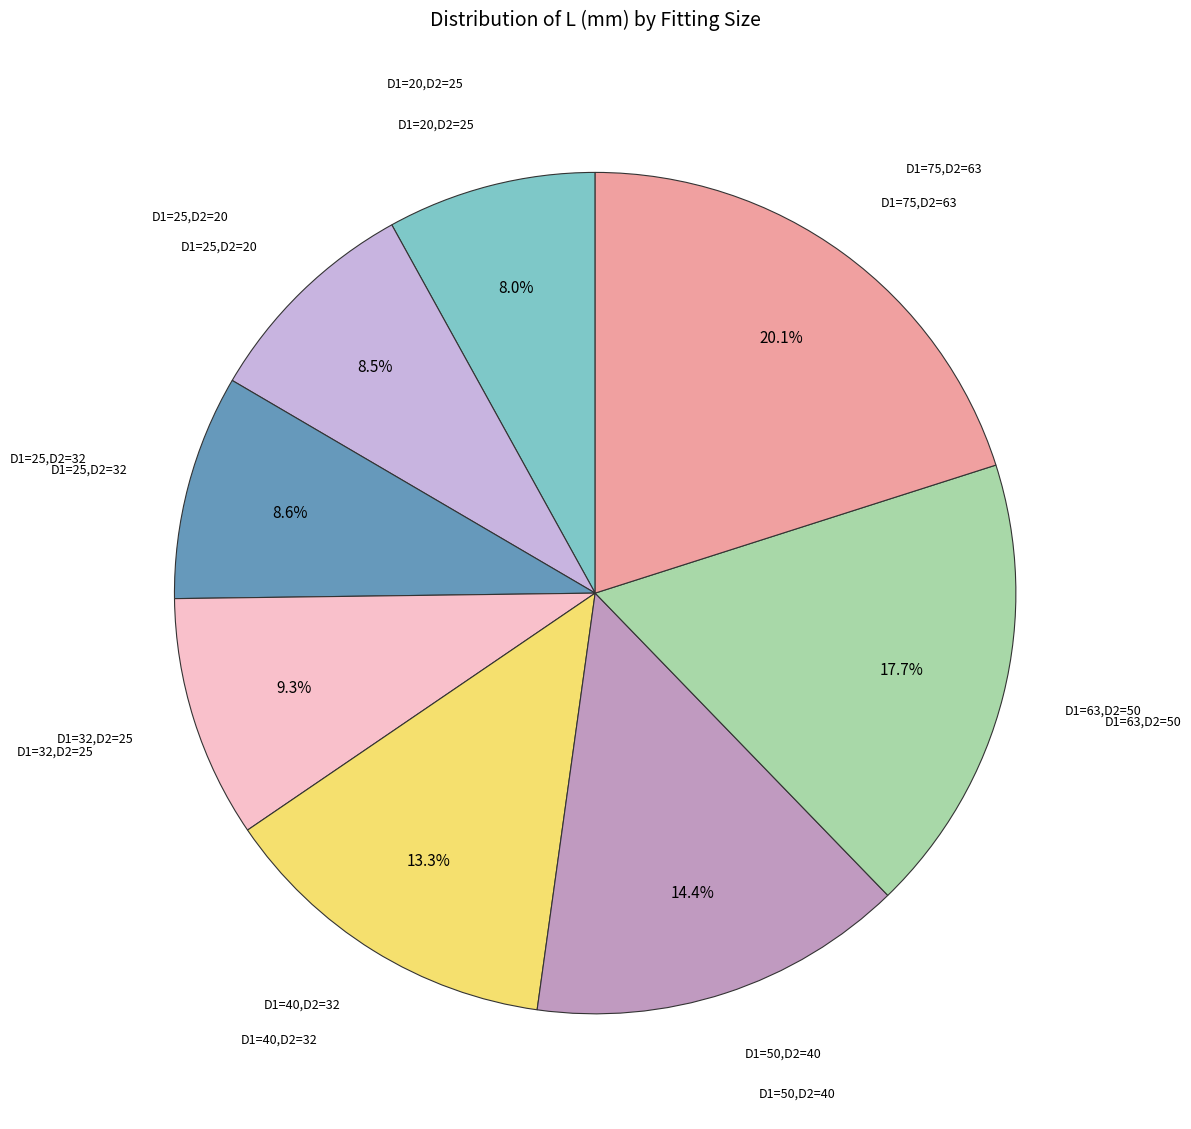

Does any single category account for the majority?

No